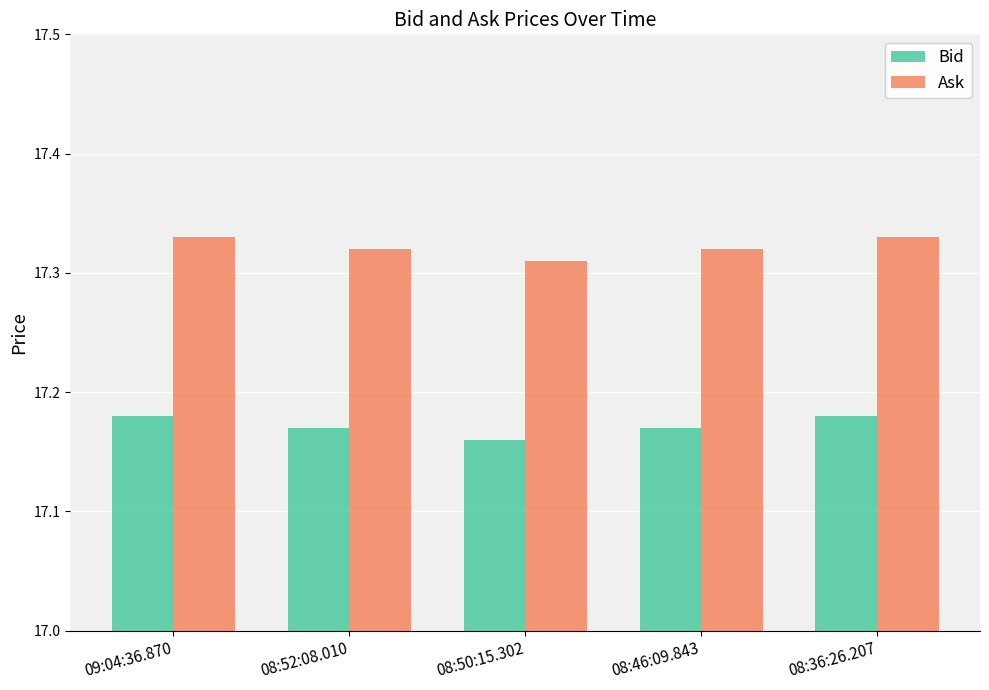

Rank the series at 08:52:08.010 from lowest to highest value.

Bid, Ask